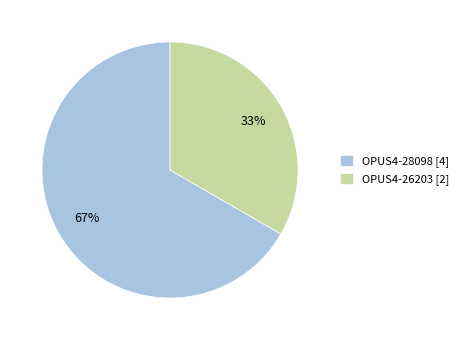

To the nearest percent, what percentage of the pie is OPUS4-28098?

67%